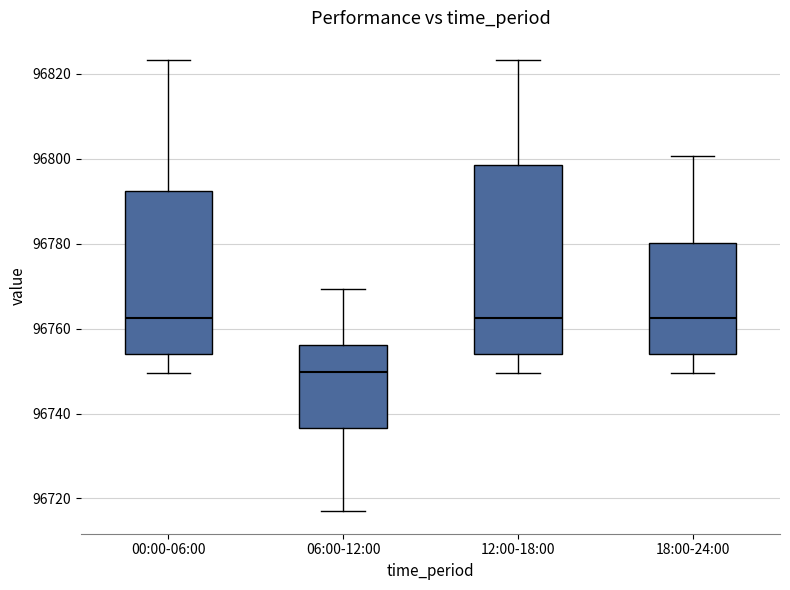

Reading left to right, transcribe this box plot: for each box, give where its median line is, the range the box spans, and where its two whiskers end, as read against the y-axis. The values are not printed on the chart, so give them approximately, as read against the axis.

00:00-06:00: median 96762, box 96754 to 96792, whiskers 96750 to 96824
06:00-12:00: median 96750, box 96736 to 96756, whiskers 96718 to 96770
12:00-18:00: median 96762, box 96754 to 96798, whiskers 96750 to 96824
18:00-24:00: median 96762, box 96754 to 96780, whiskers 96750 to 96800